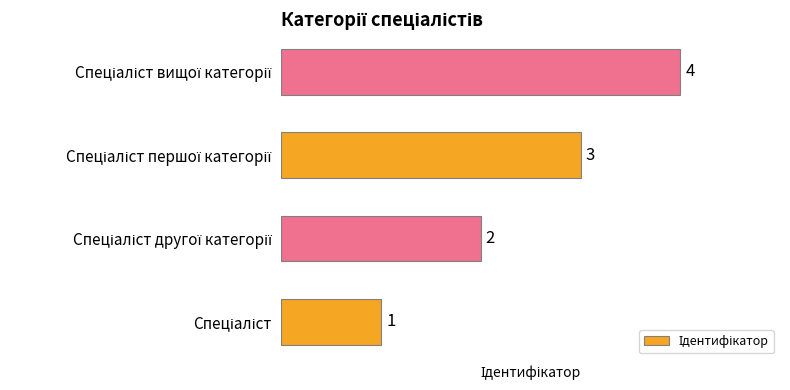

What is the sum of all values?

10